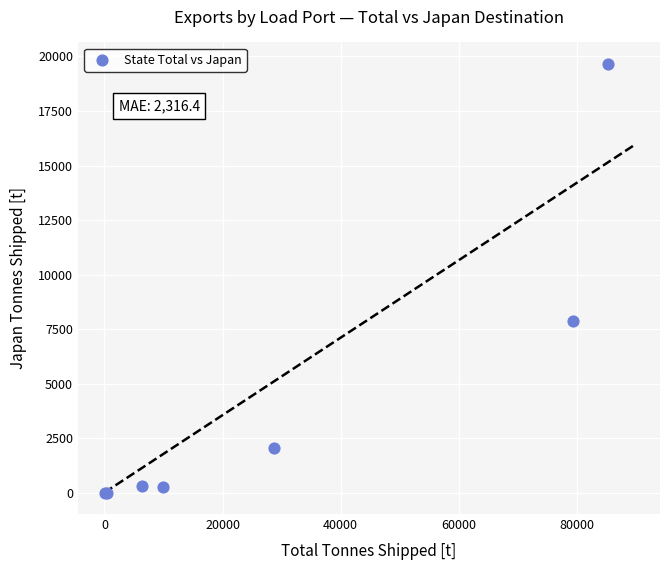

What Y value in the scatter plot is closest to 9830?

7884